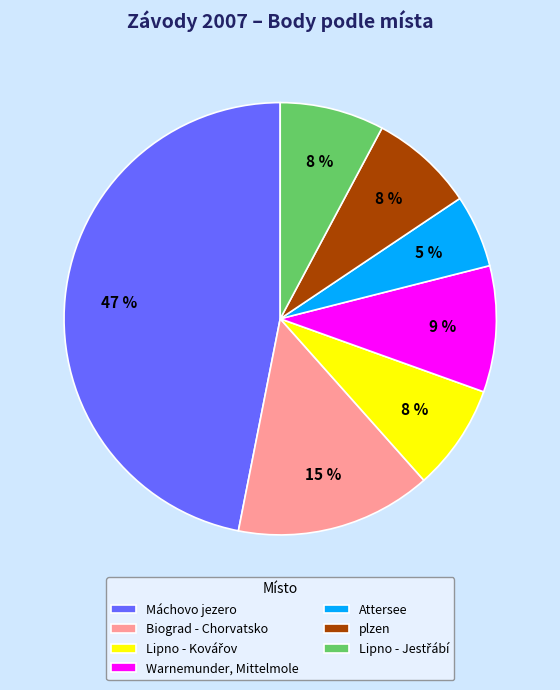

Which has a higher value, Attersee or plzen?

plzen